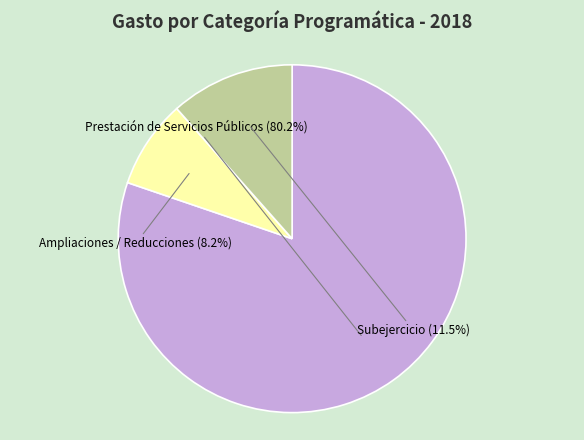

Rank the categories by value from lowest to highest.

Ampliaciones / Reducciones, Subejercicio, Prestación de Servicios Públicos